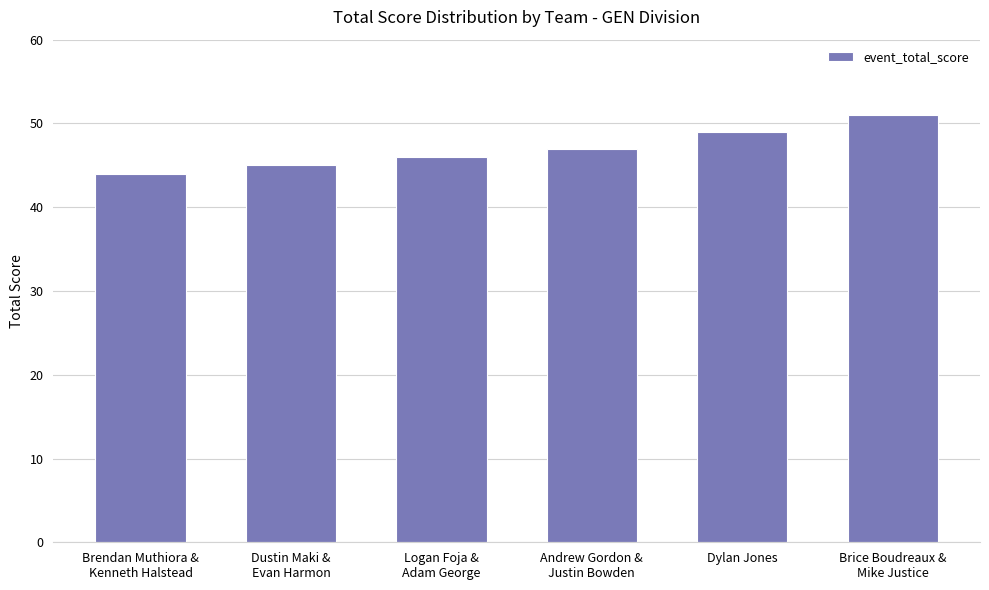

What is the difference between the values at Andrew Gordon &
Justin Bowden and Dylan Jones?

2